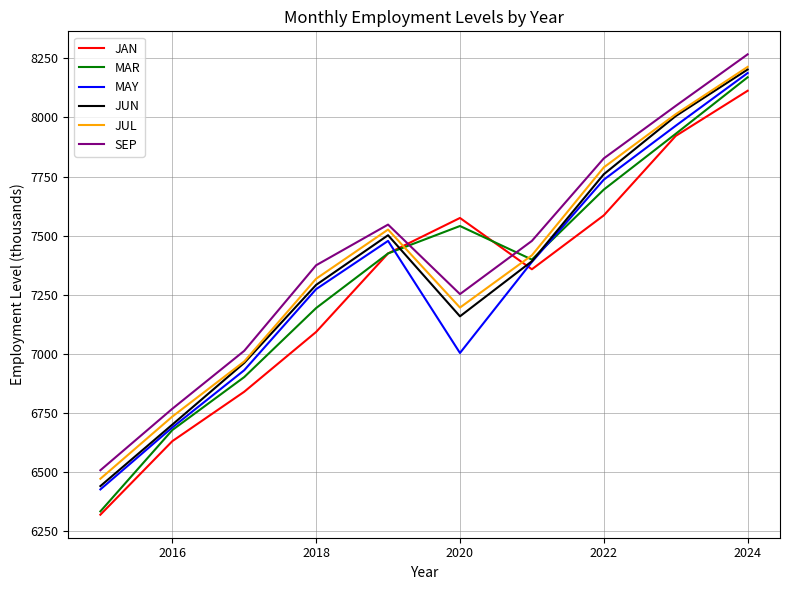

At how many categories does at least one series exceed 8170?

1